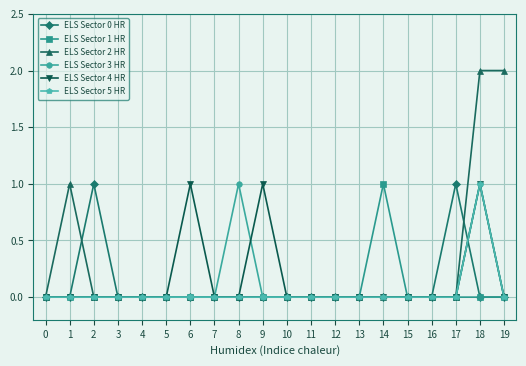

True or false: ELS Sector 0 HR has more than 0 interior local peaks.

True